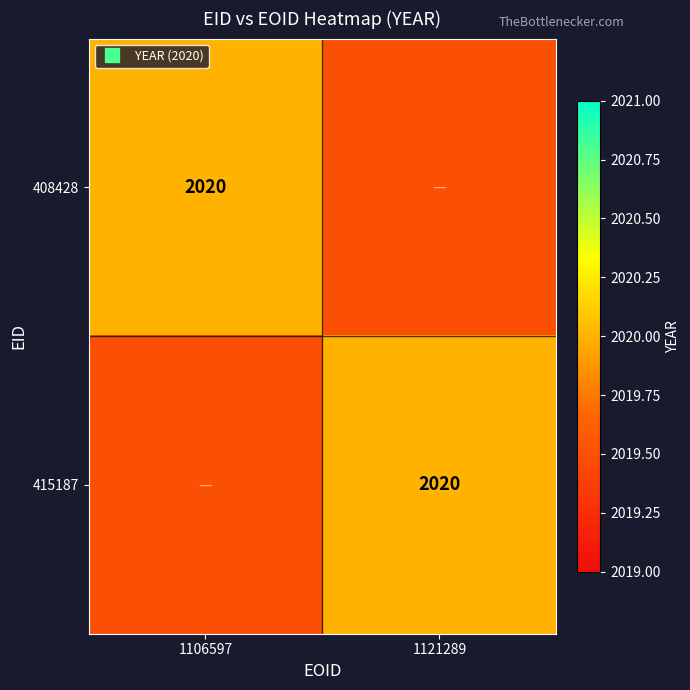

Which label corresponds to the largest value in the chart?

1106597